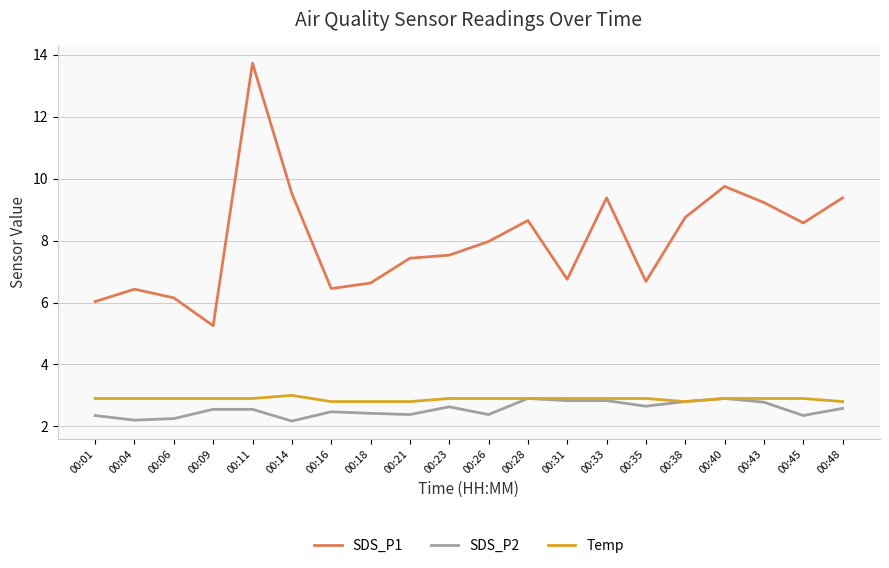

How many categories are shown in the chart?

20